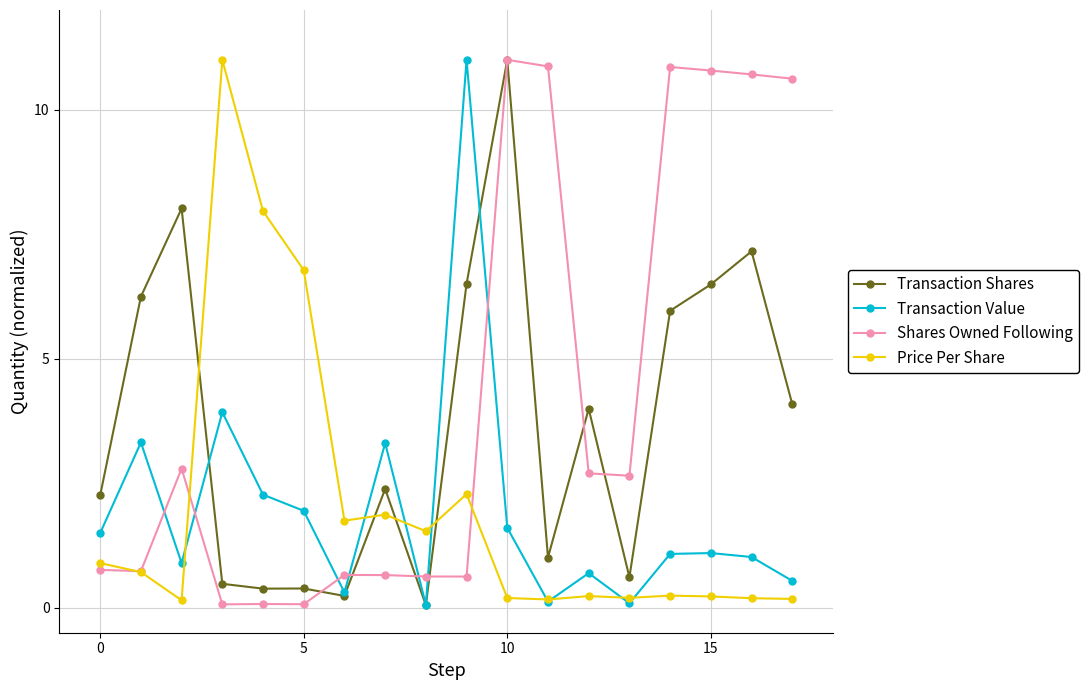

At how many categories does at least one series exceed 10?

8